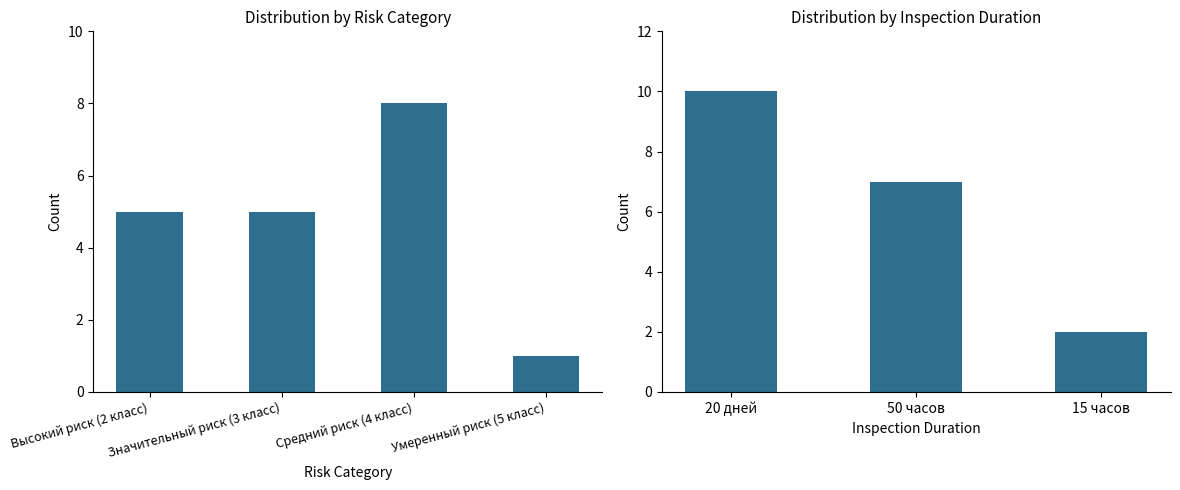

Where is the data nearest to the value 6?

50 часов